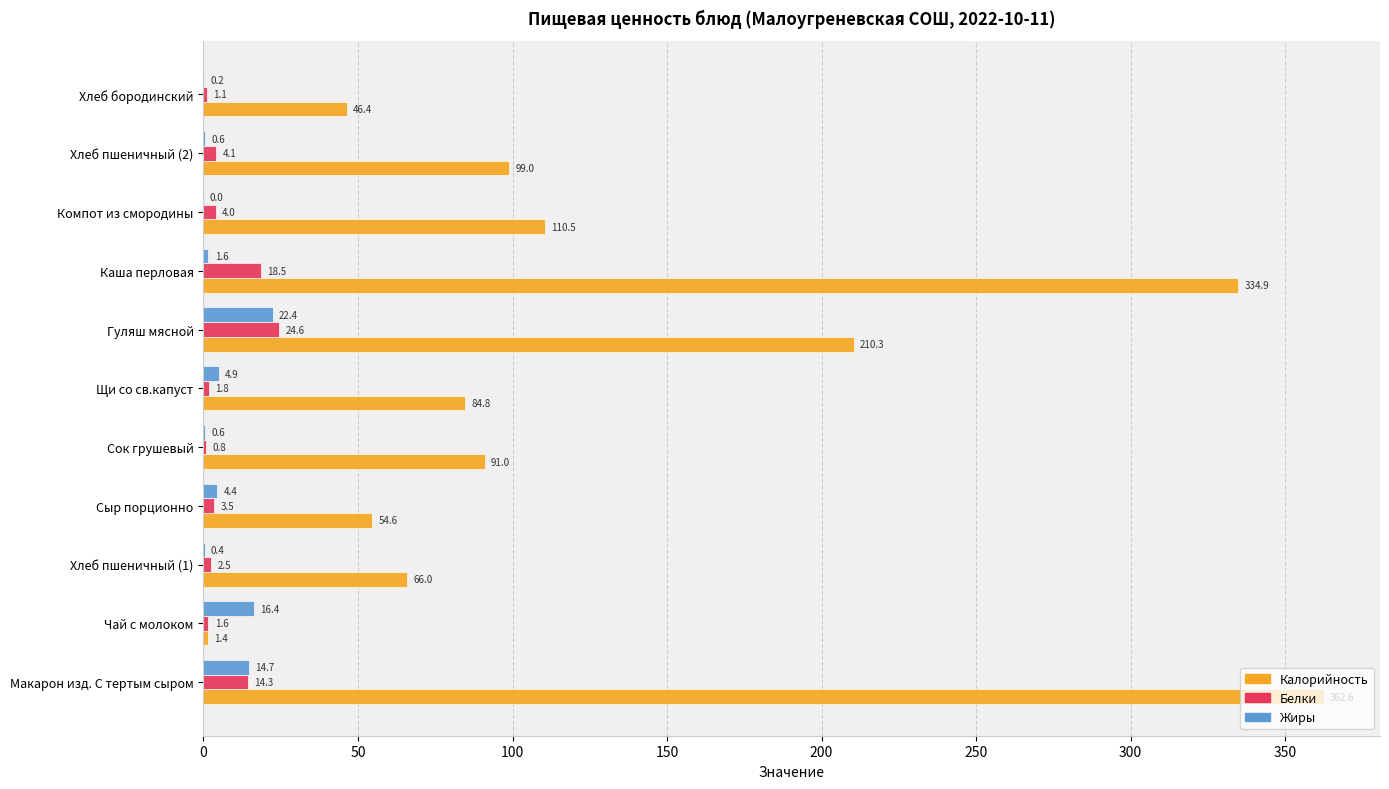

What are all the series names shown in the legend?

Калорийность, Белки, Жиры